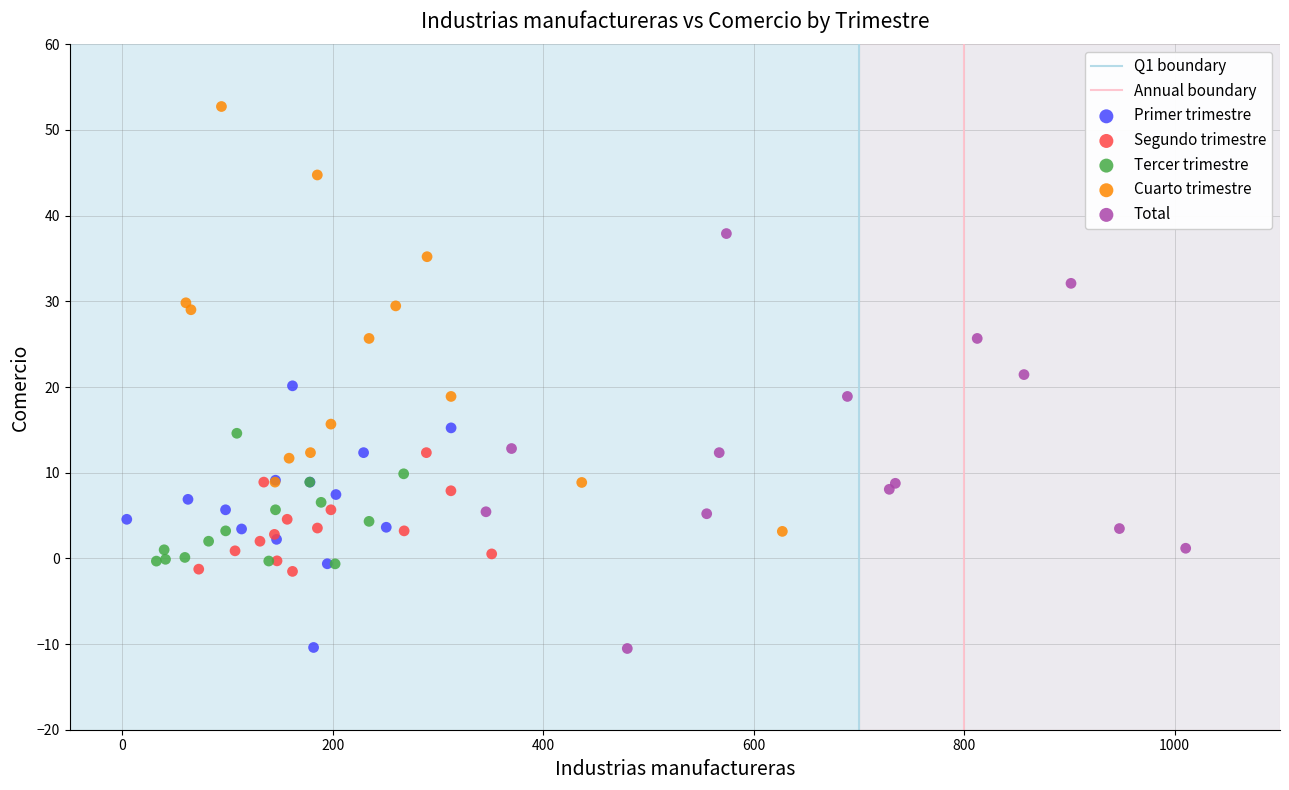

Which series reaches the maximum Y coordinate?

Cuarto trimestre